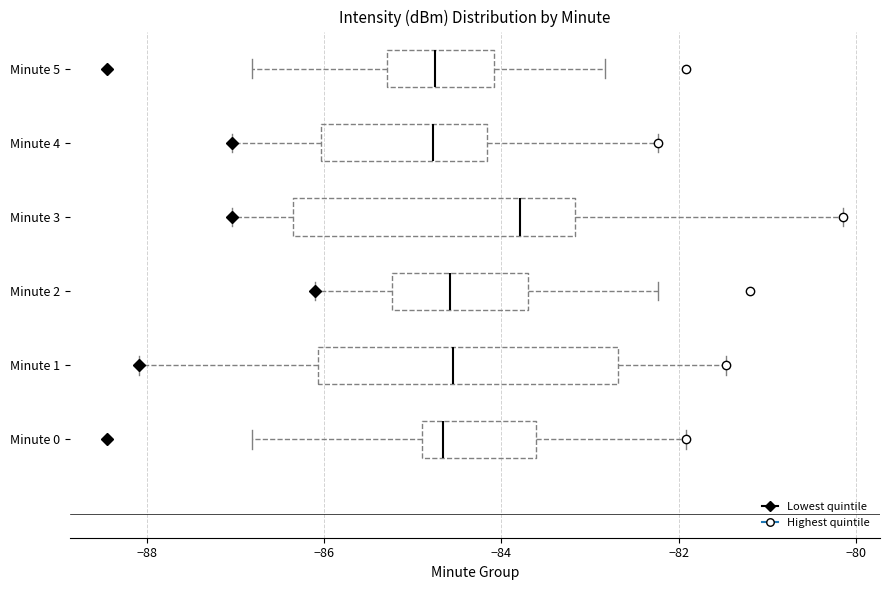

Comparing the boxes themselves (not the whiskers), which one is the widest?

Minute 1